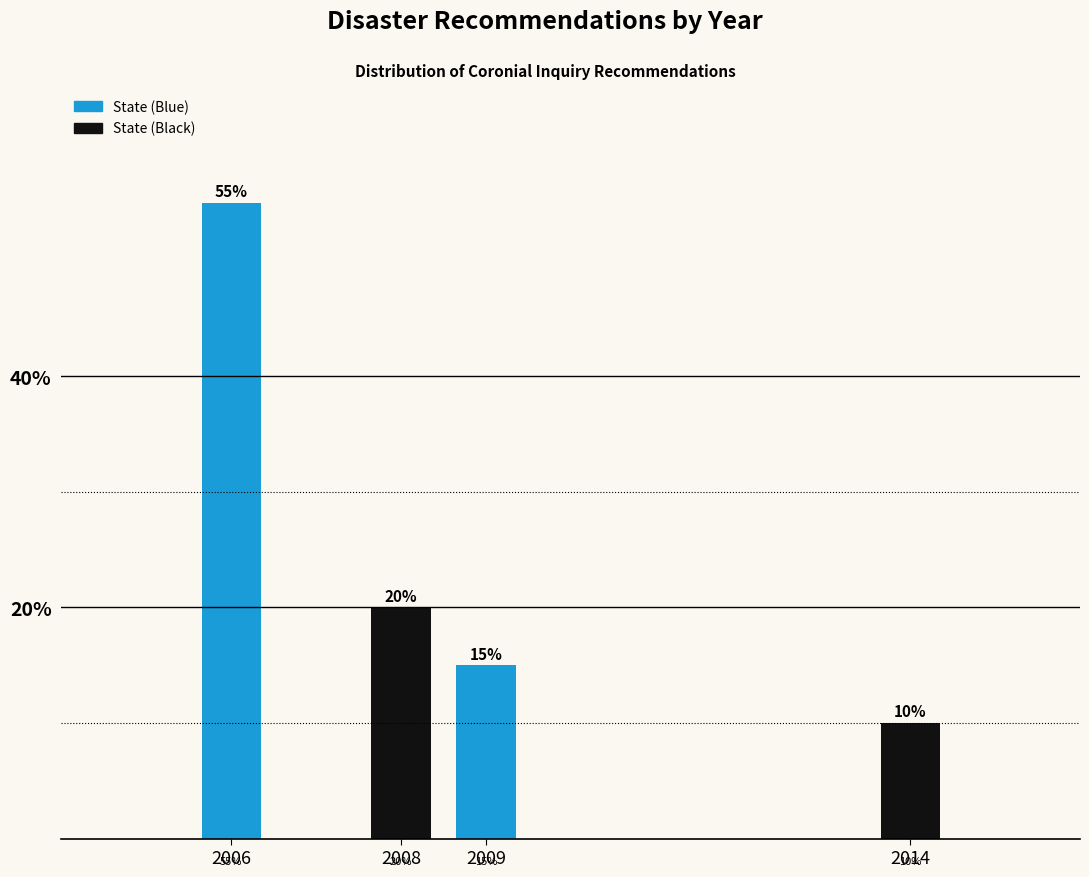

Reading left to right, list all the values displayed in this chart.

2006=55.0	2008=20.0	2009=15.0	2014=10.0